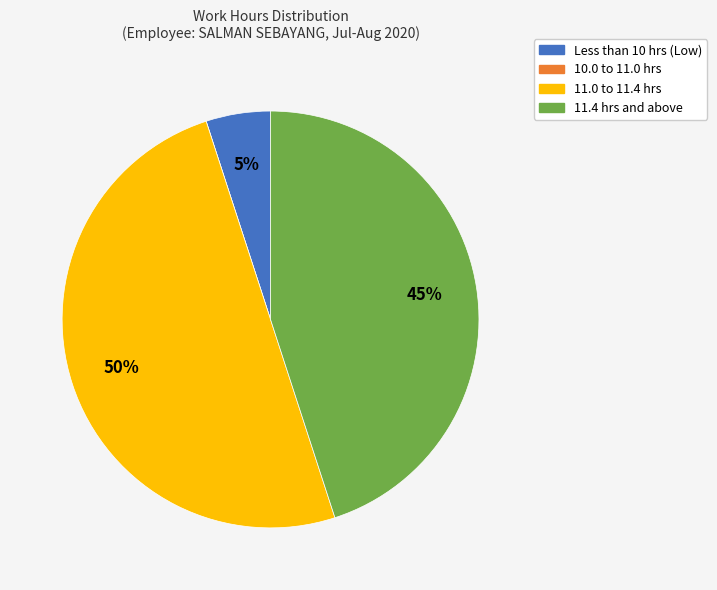

To the nearest percent, what is the average slice percentage?

25%